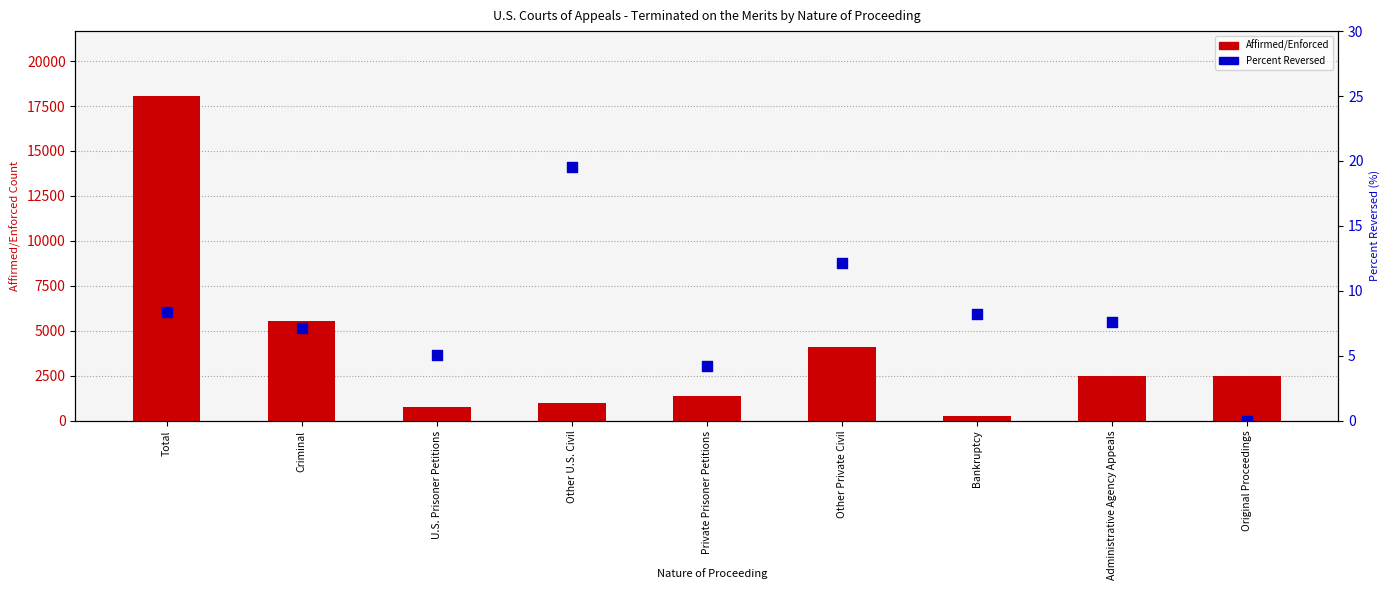

Which series has the largest total across all categories?

Affirmed/Enforced